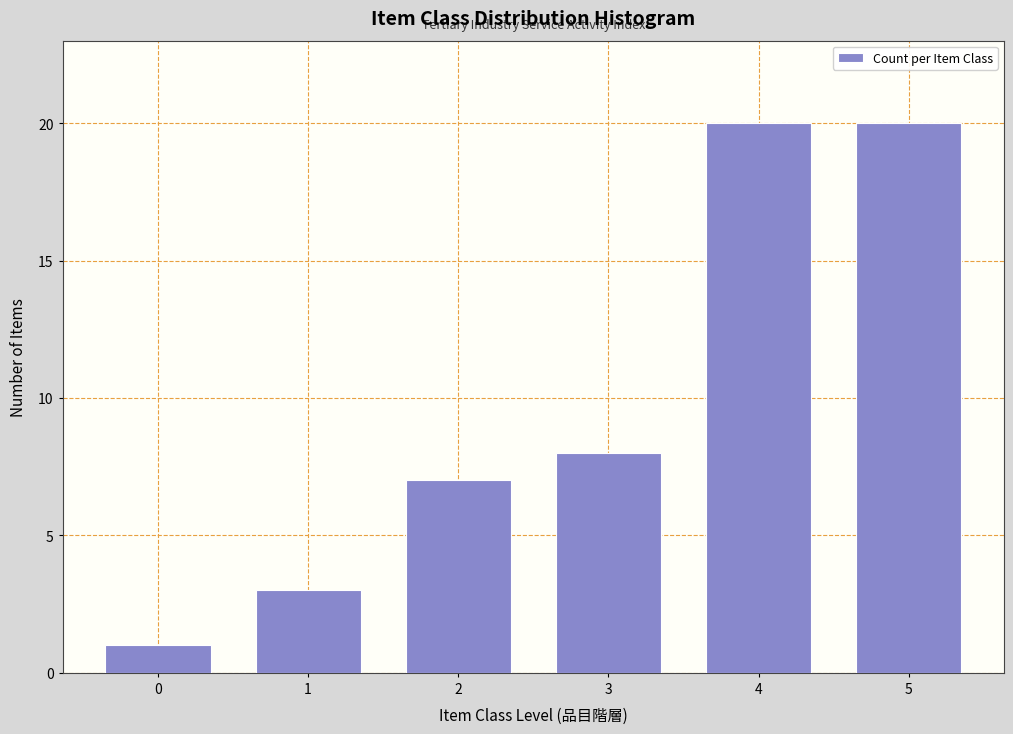

Reading right to left, transcribe all the data shown in this chart.

5=20	4=20	3=8	2=7	1=3	0=1